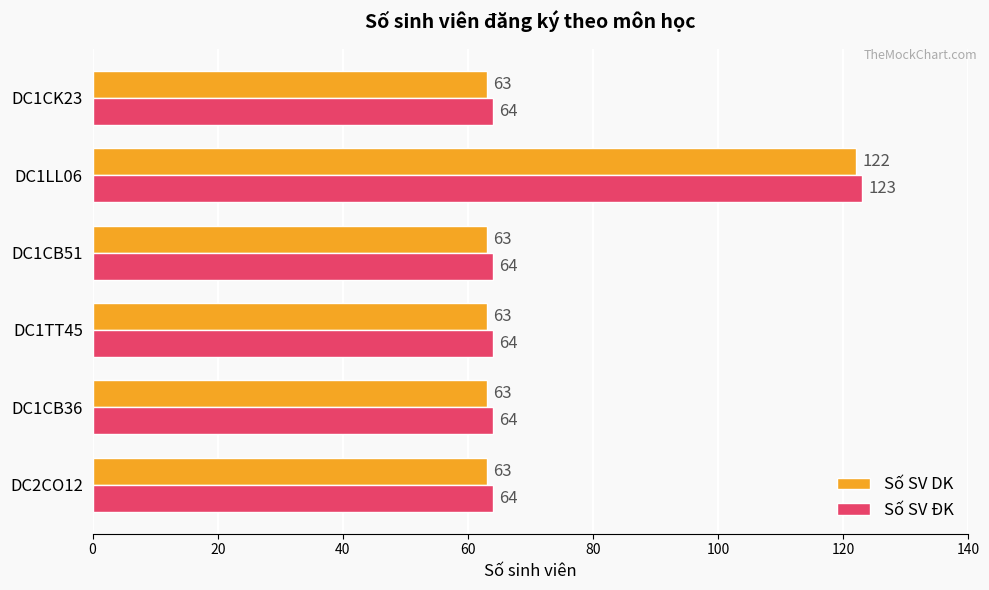

Rank the series by their maximum value, from highest to lowest.

Số SV ĐK, Số SV DK